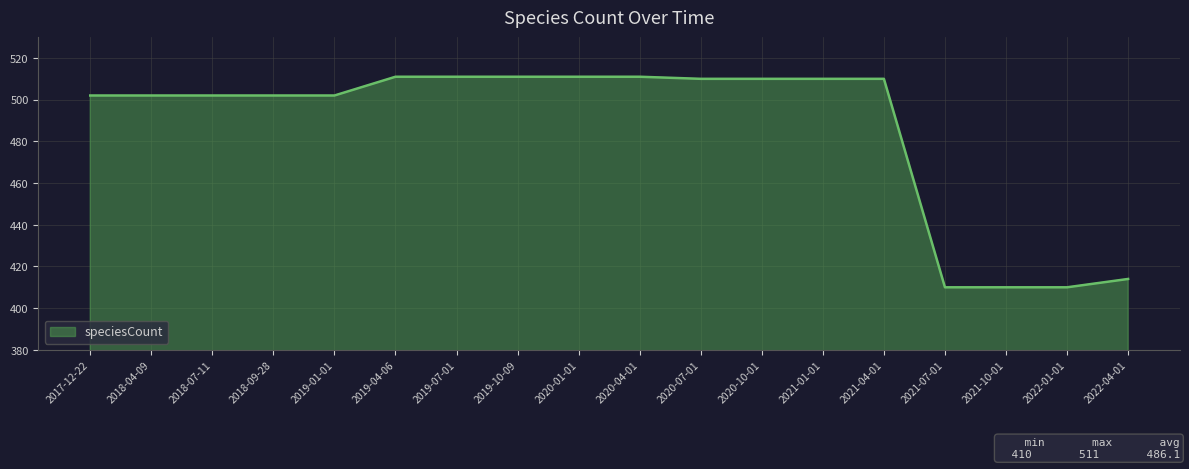

What is the sum of all values?

8749